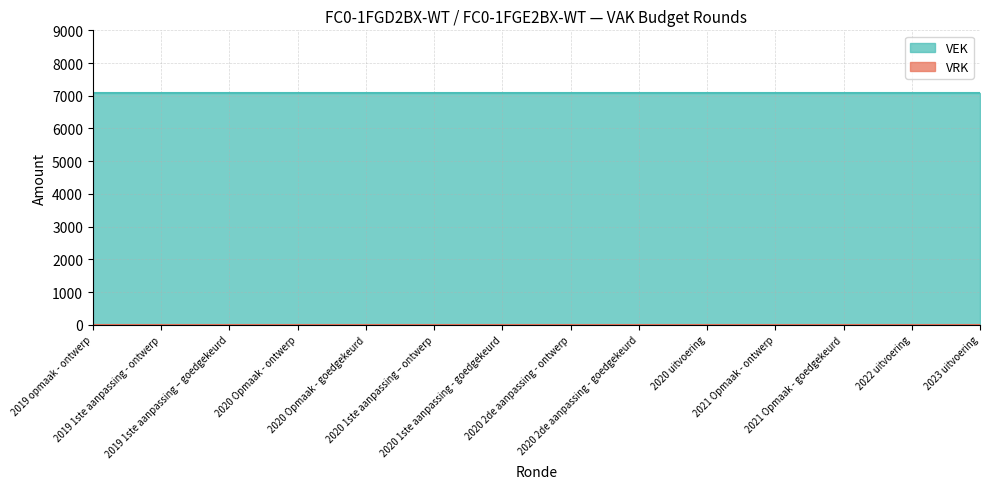

At which category does the chart reach its minimum across all series?

2019 opmaak - ontwerp